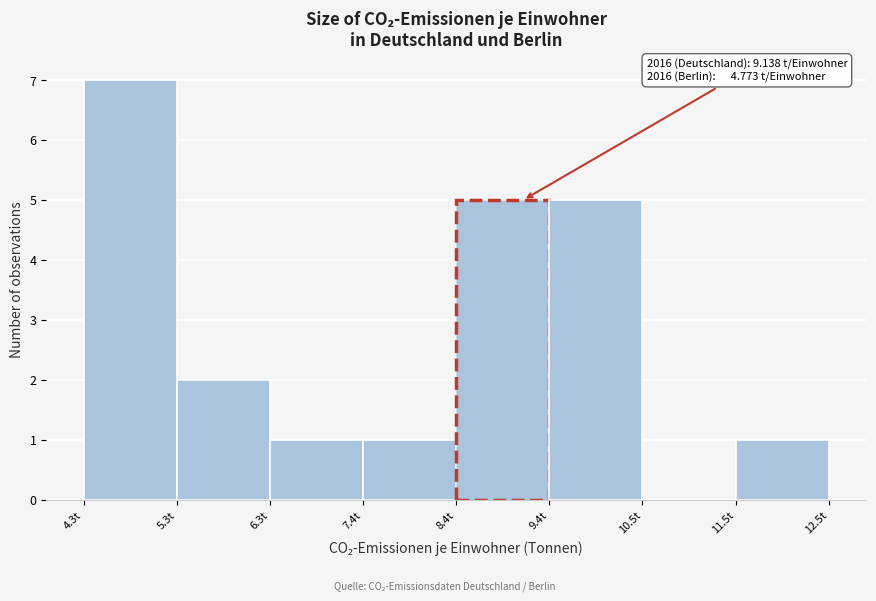

Over which range of the x-axis is the bar tallest?

4.2 to 5.4